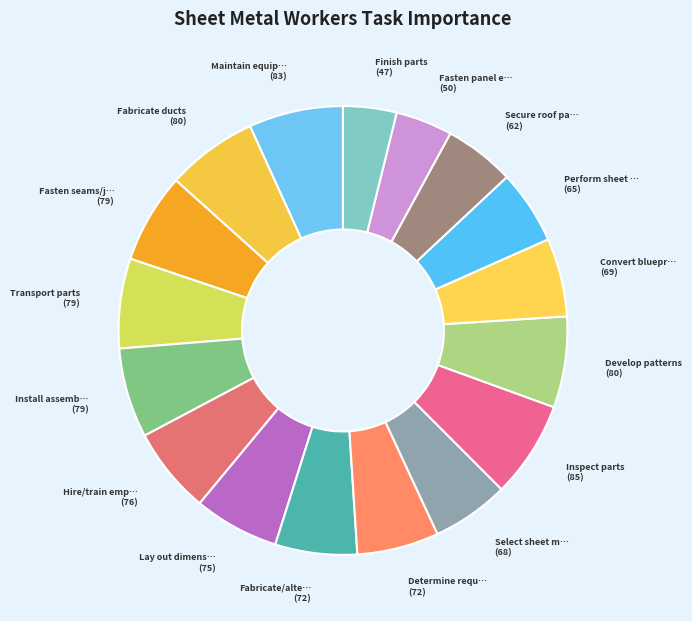

Rank the categories by value from highest to lowest.

Inspect parts, Maintain equipment, Fabricate ducts, Develop patterns, Fasten seams/joints, Transport parts, Install assemblies, Hire/train employees, Lay out dimensions, Fabricate/alter parts, Determine requirements, Convert blueprints, Select sheet metal, Perform sheet metal work, Secure roof panels, Fasten panel edges, Finish parts